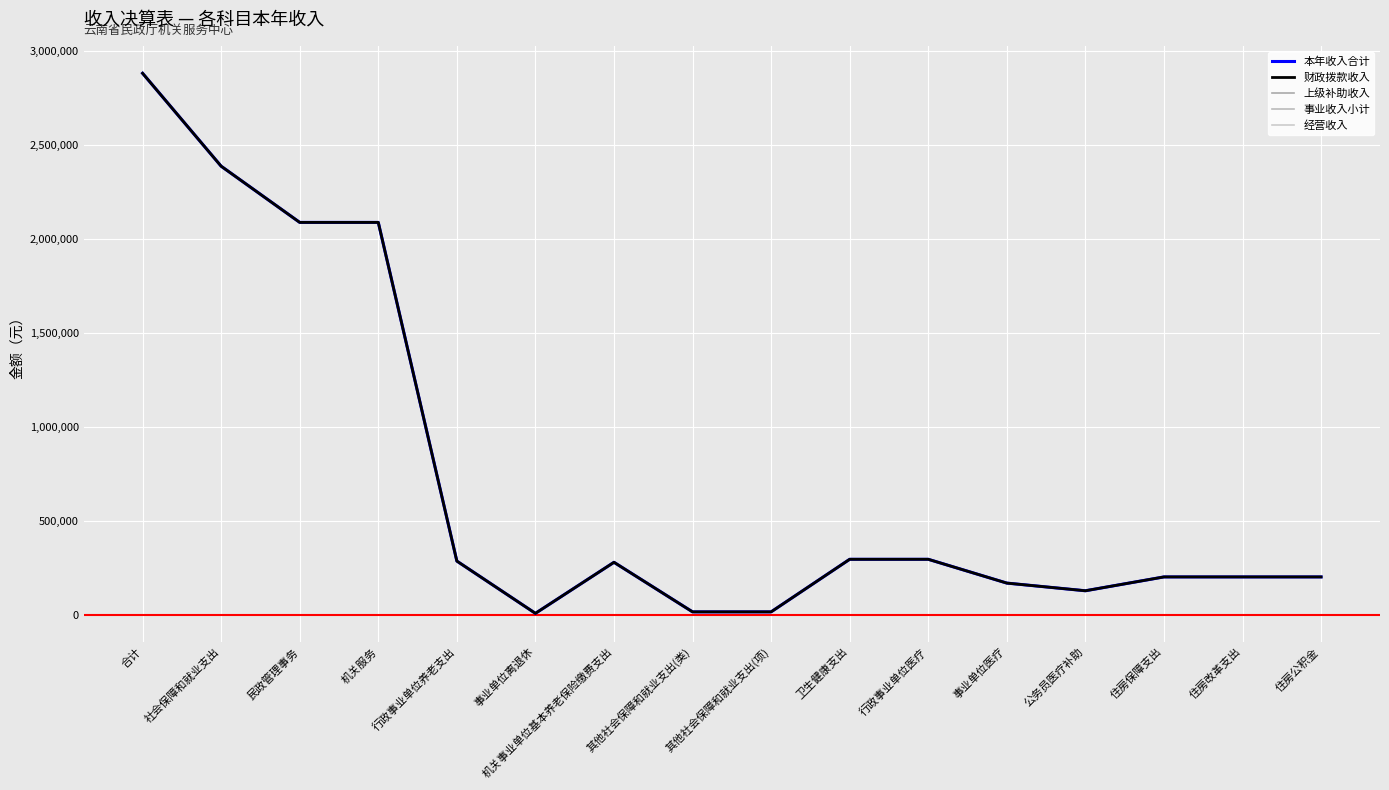

True or false: 经营收入 and 上级补助收入 intersect in this chart.

False